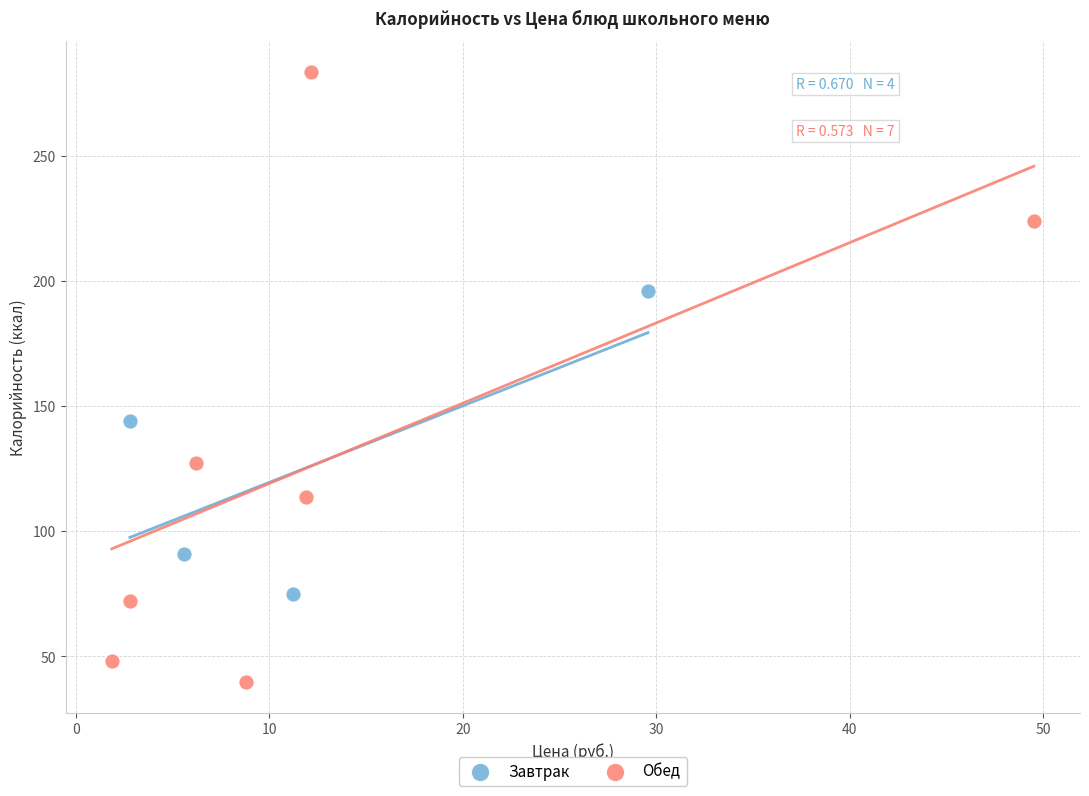

Which series contains the lowest Y value?

Обед